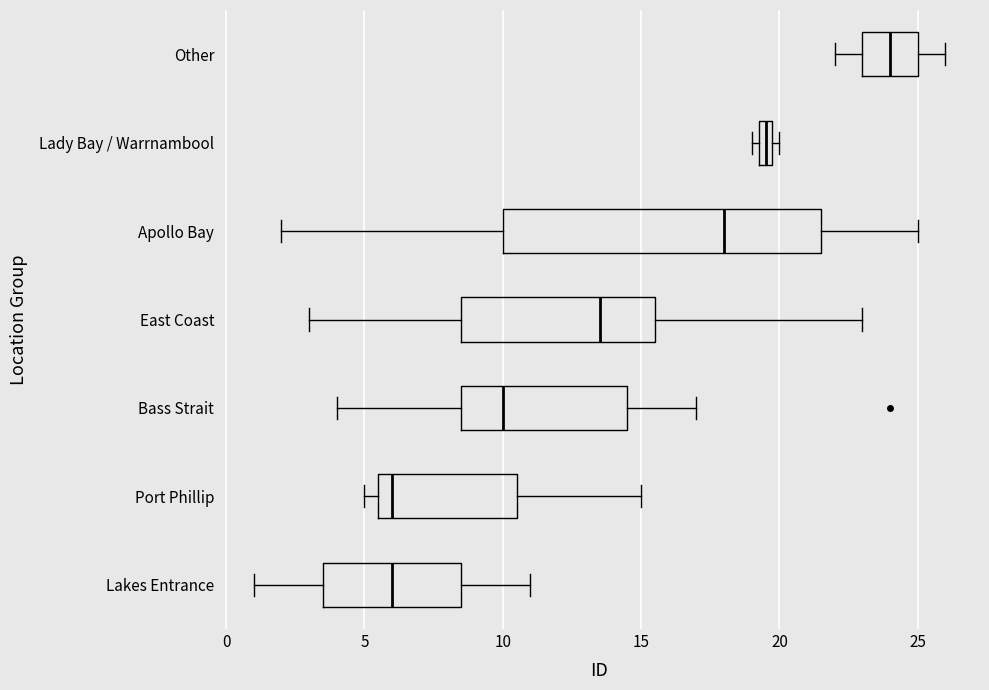

Which box is the widest, from its left edge to its right edge?

Apollo Bay